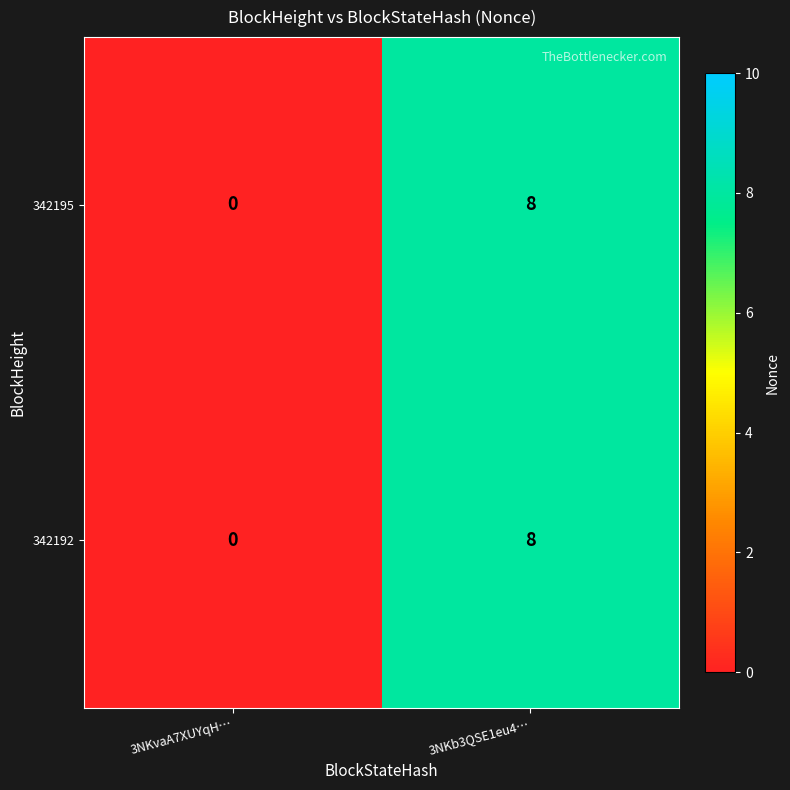

Reading left to right, transcribe all the data shown in this chart.

342195: 3NKvaA7XUYqH…=0	3NKb3QSE1eu4…=8
342192: 3NKvaA7XUYqH…=0	3NKb3QSE1eu4…=8